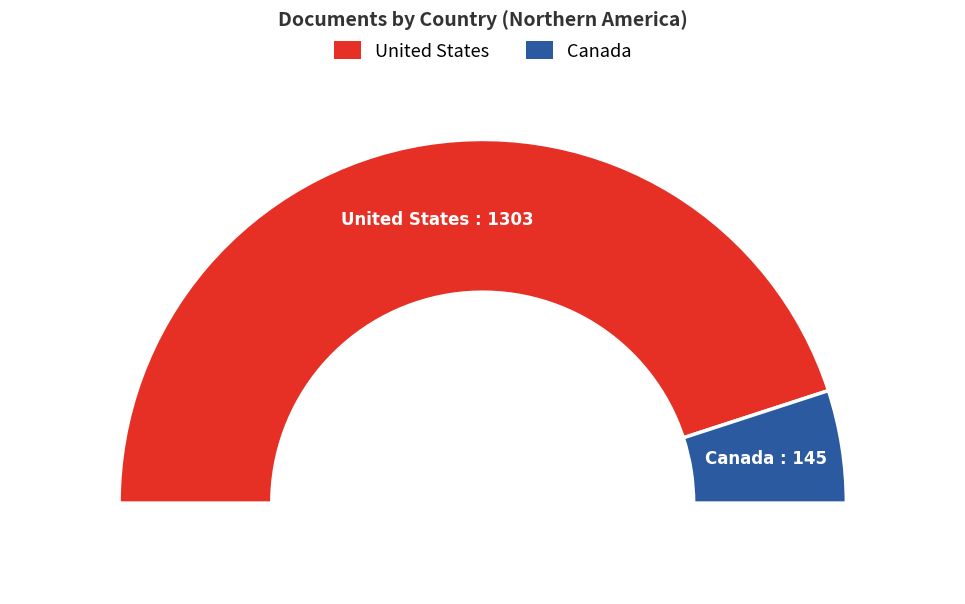

Count the number of slices in the pie.

2